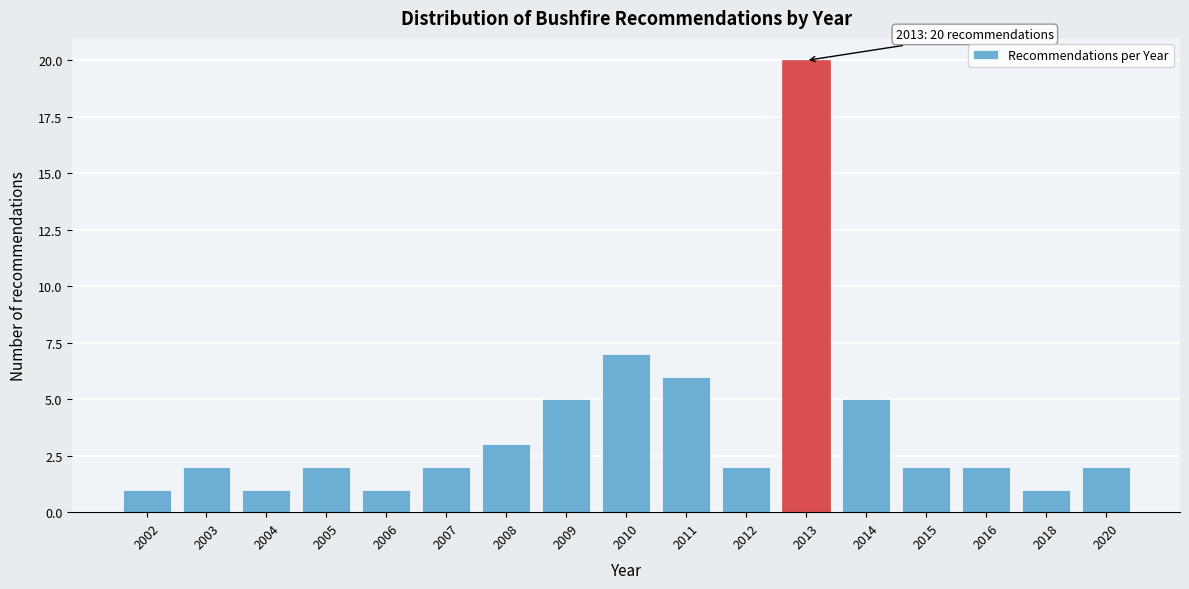

Reading left to right, list all the values displayed in this chart.

1	2	1	2	1	2	3	5	7	6	2	20	5	2	2	1	2